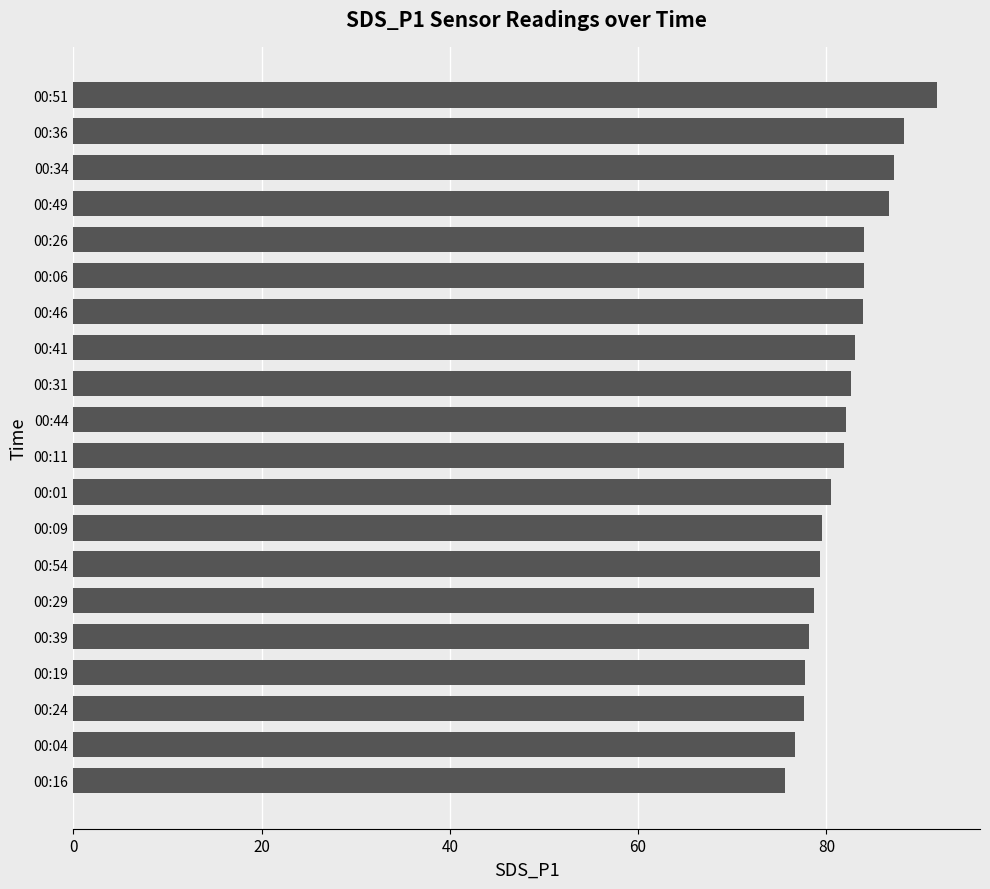

The value at 00:19 is 39.6. True or false?

False